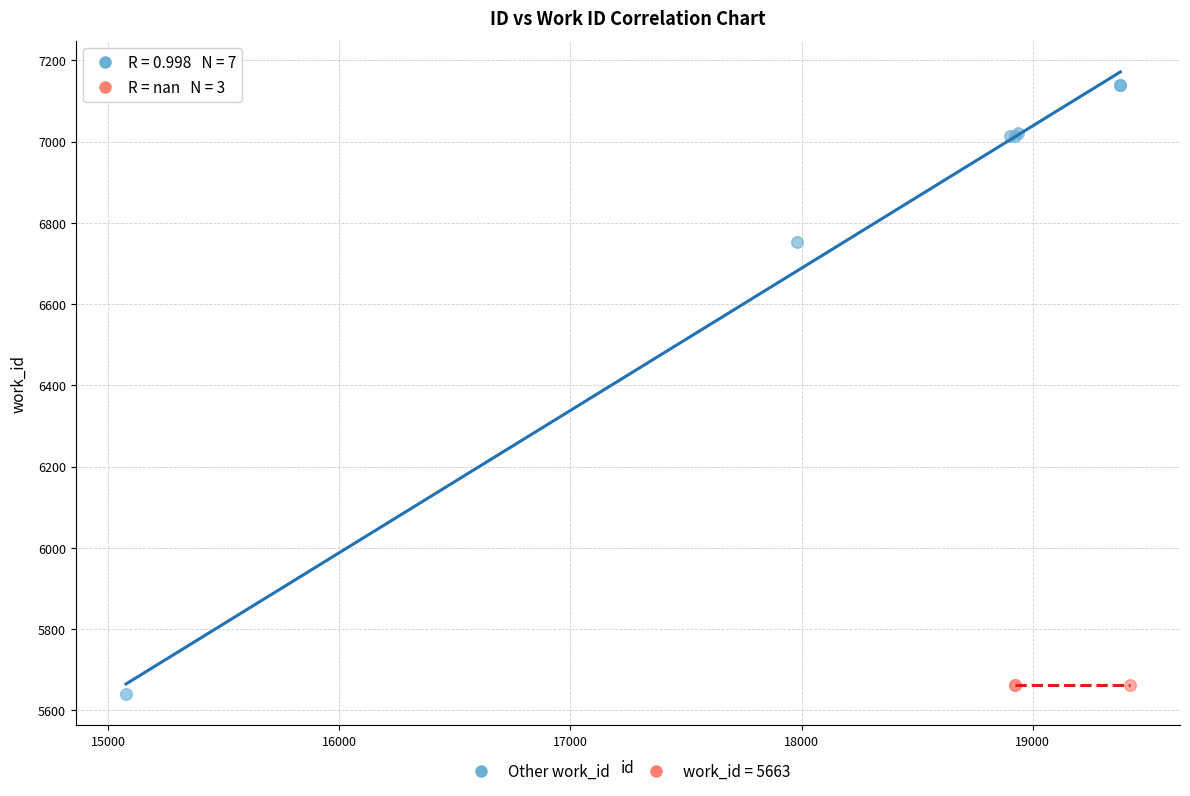

Which series contains the highest Y value?

Other work_id